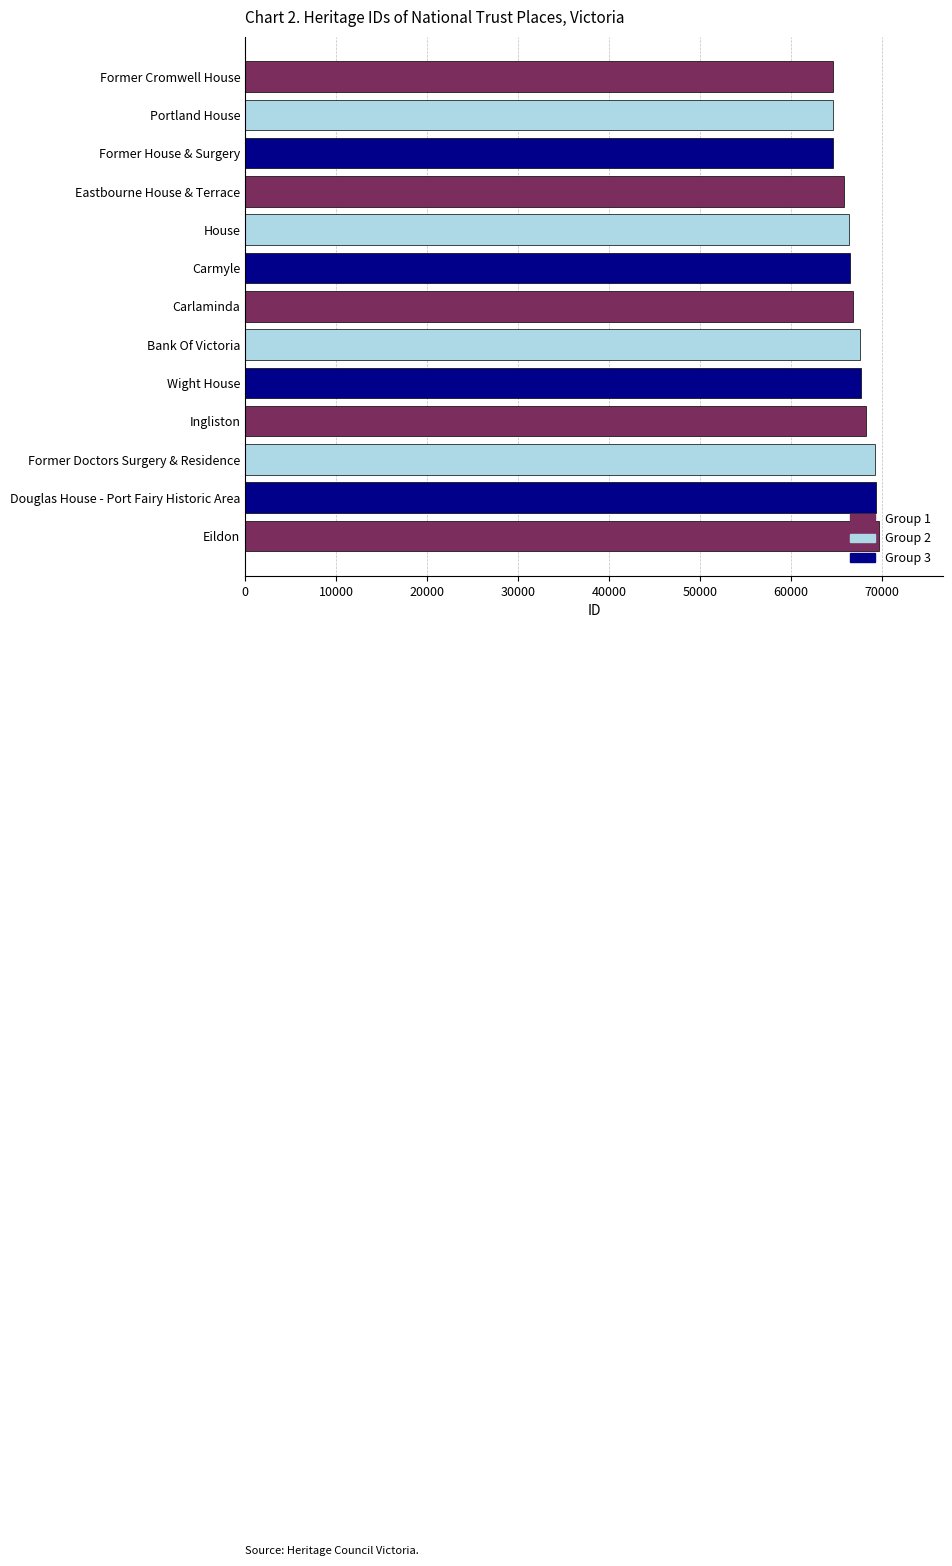

Which has a higher value, Carlaminda or Former House & Surgery?

Carlaminda